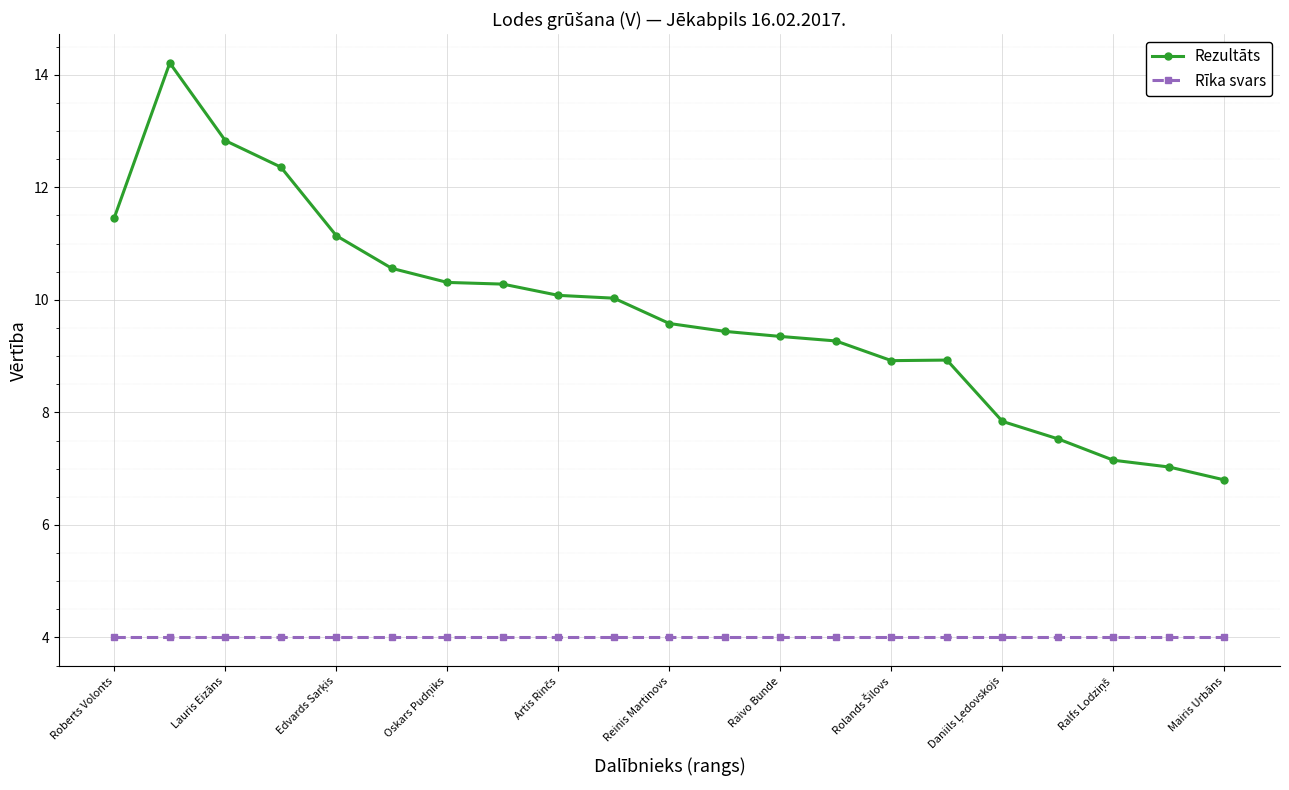

What is the sum of all Rezultāts values?

205.1